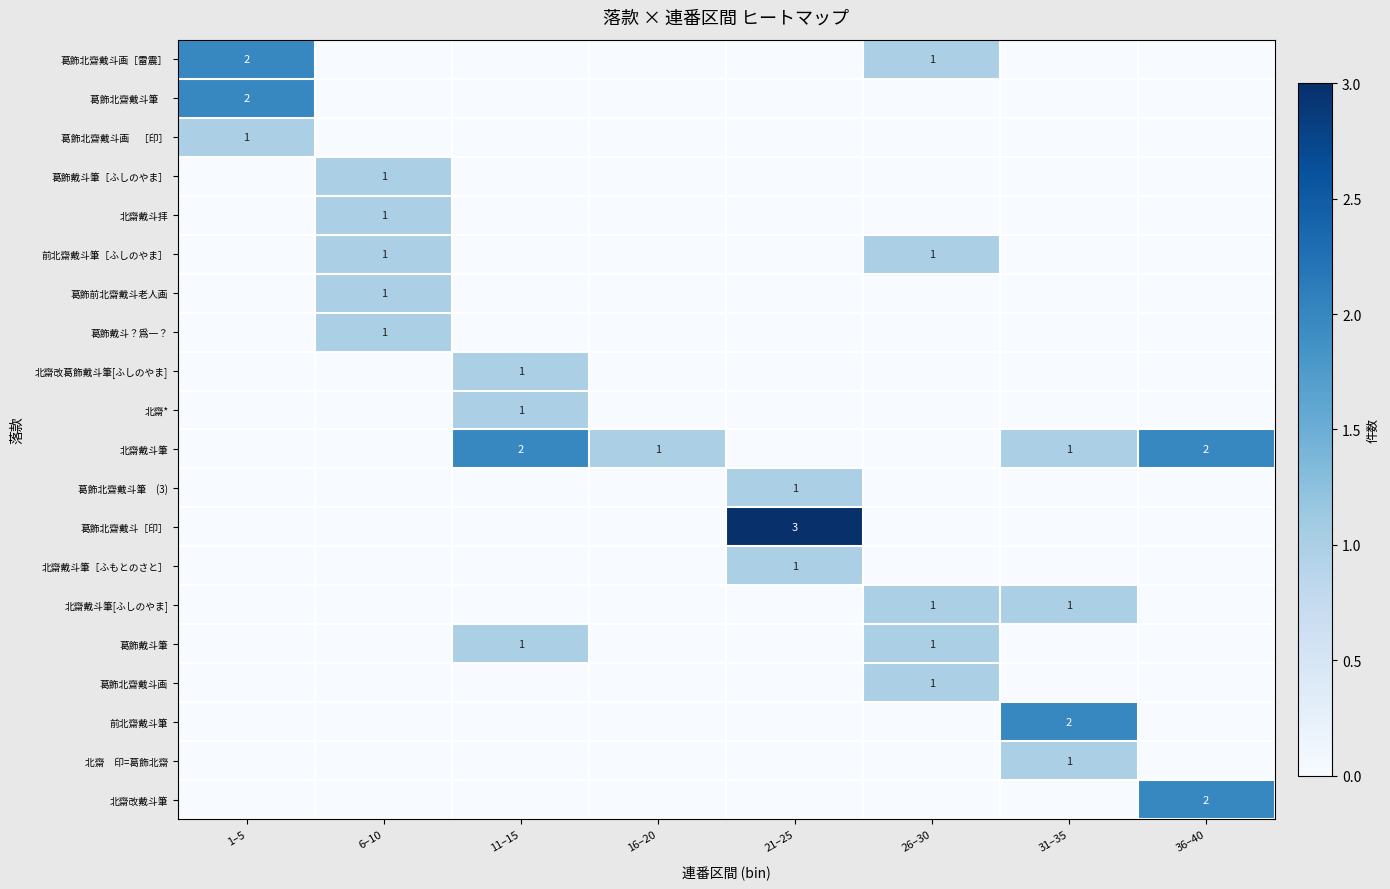

True or false: 葛飾北齋戴斗［印］ has a value of 0 at 11–15.

True